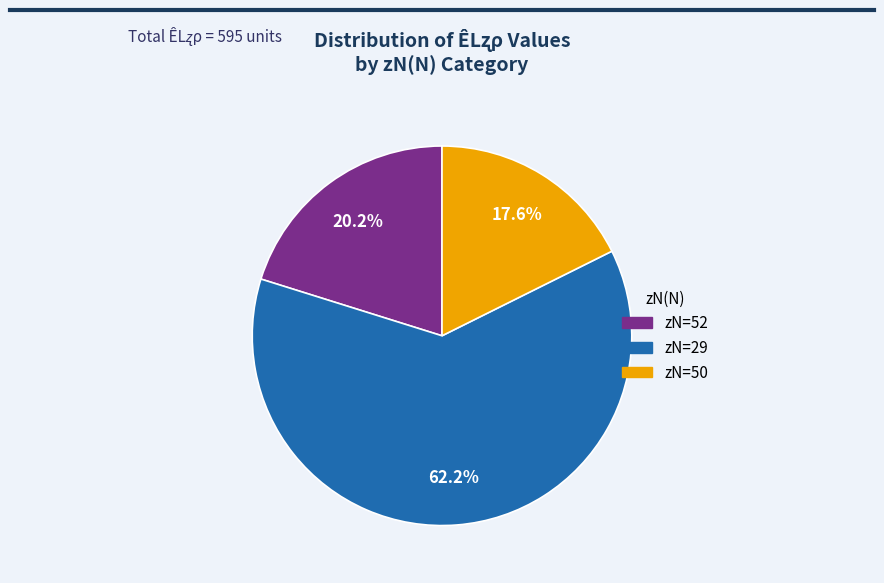

Rank the categories by value from highest to lowest.

zN=29, zN=52, zN=50